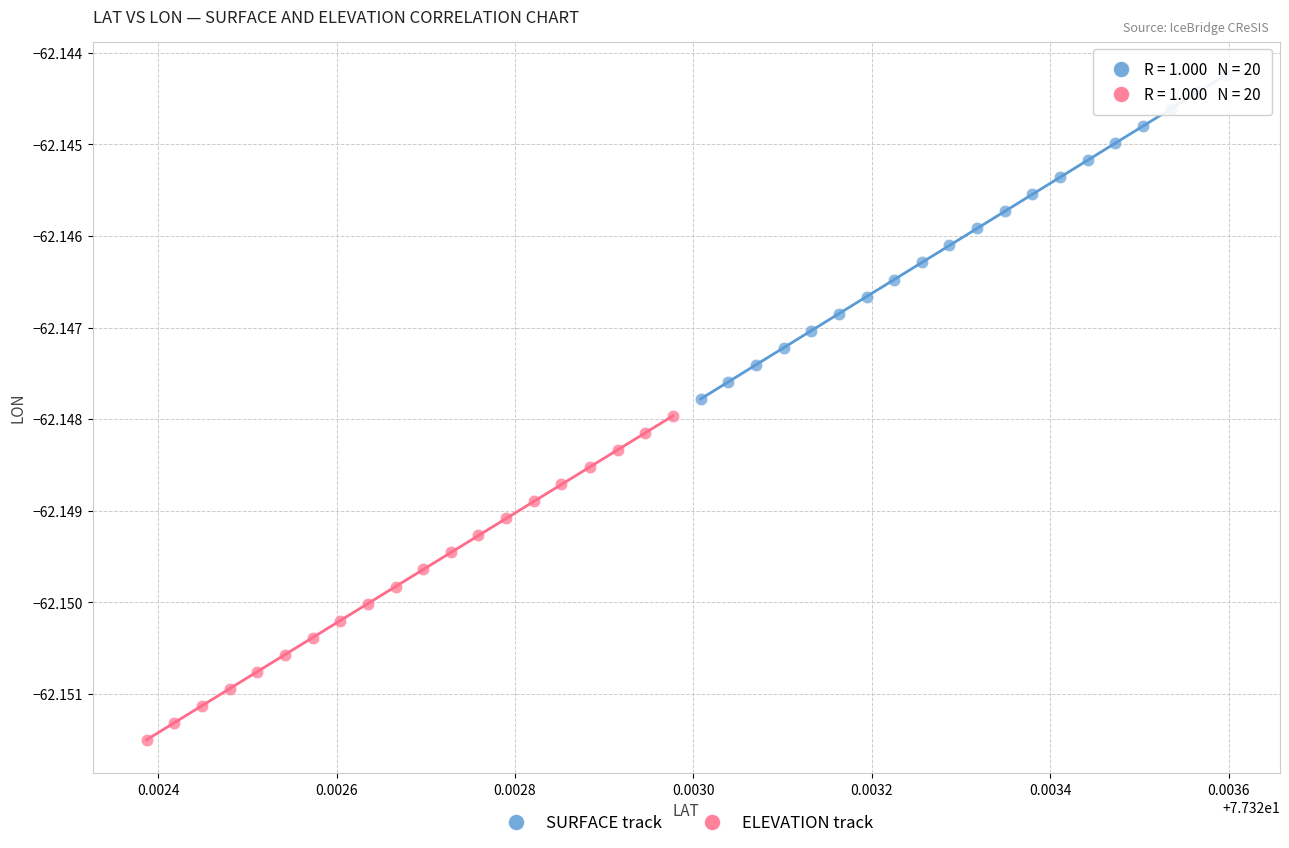

What are all the series names shown in the legend?

SURFACE track, ELEVATION track